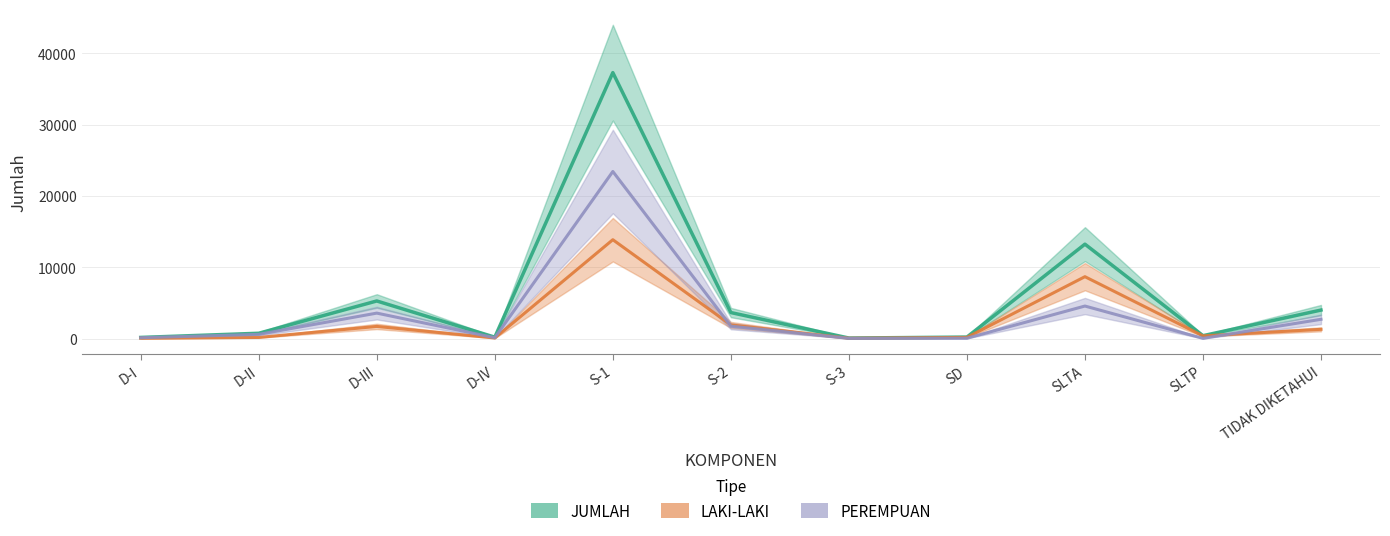

In PEREMPUAN, how many points are lower than both neighbors (excluding endpoints)?

3